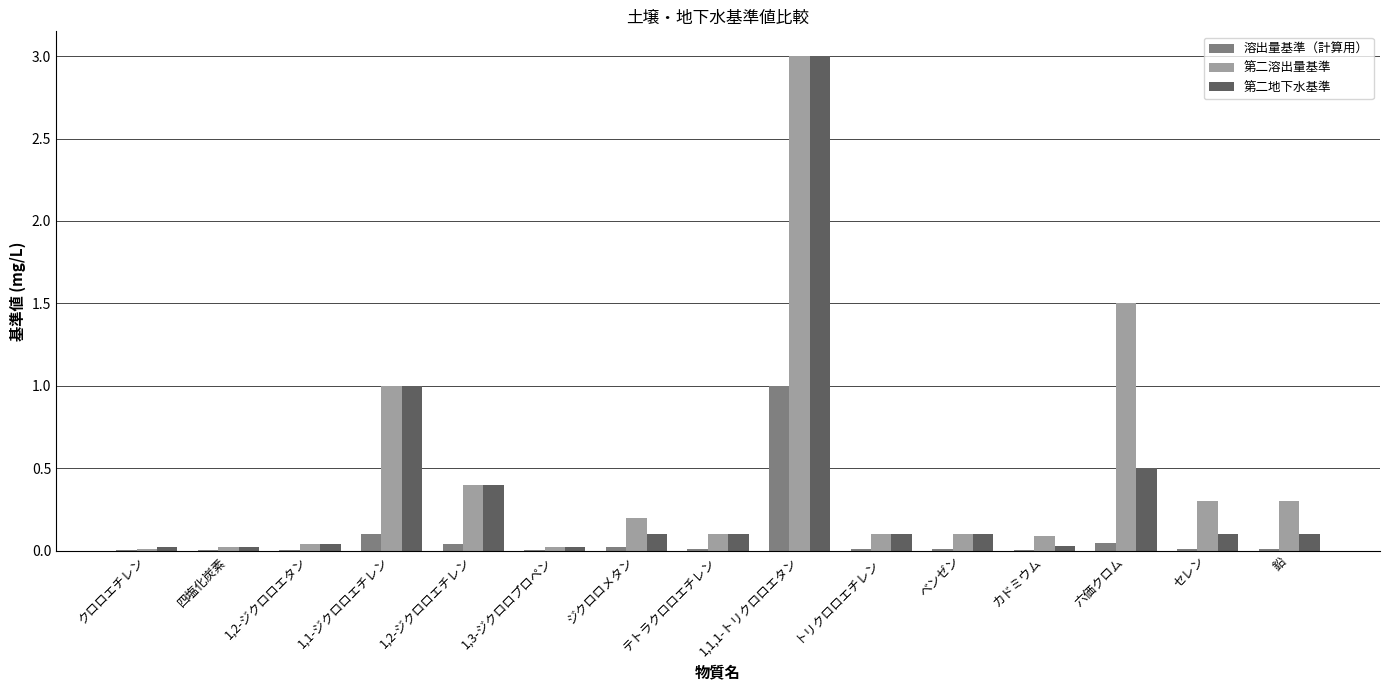

Is the value of 第二地下水基準 at 1,1,1-トリクロロエタン greater than the value of 溶出量基準（計算用） at 六価クロム?

Yes